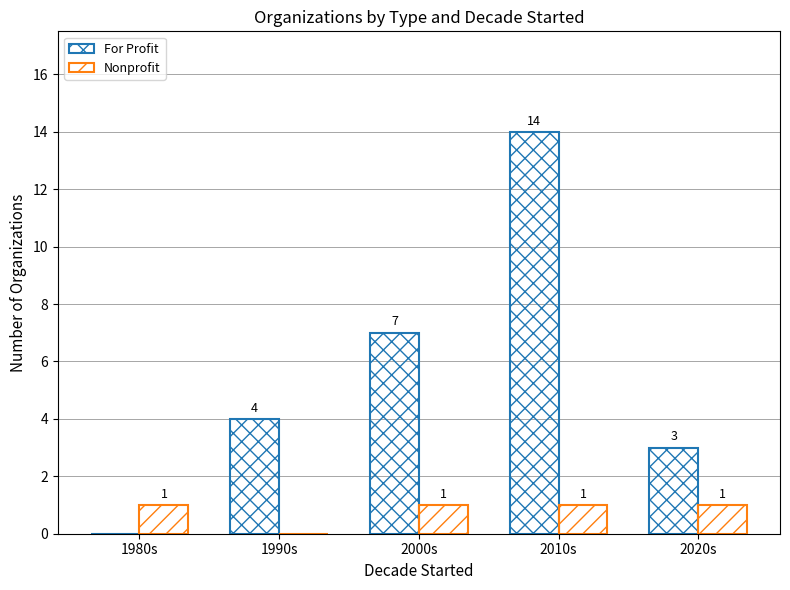

What is the difference between the maximum and minimum values in the Nonprofit series?

1